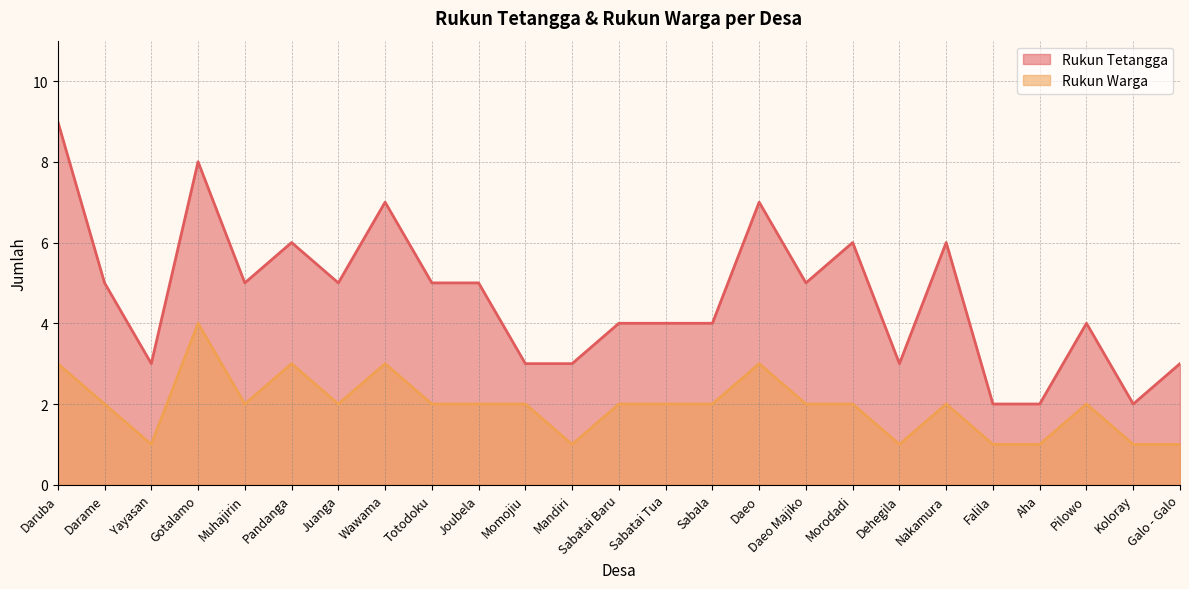

The value of Rukun Tetangga at Yayasan is 3. True or false?

True